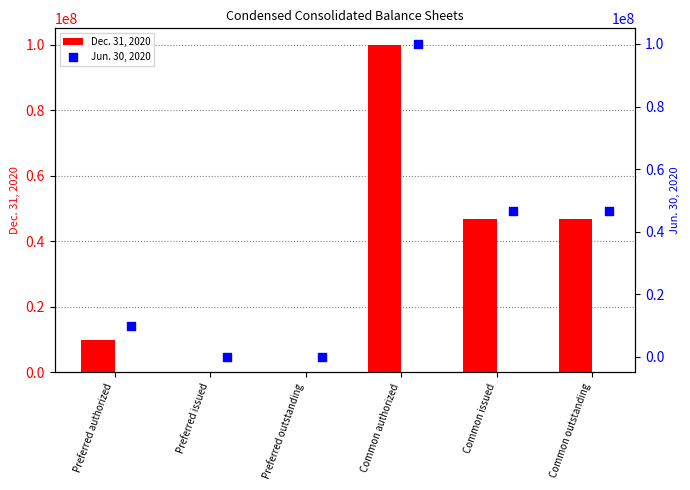

Which series has the widest spread of Y values?

Dec. 31, 2020